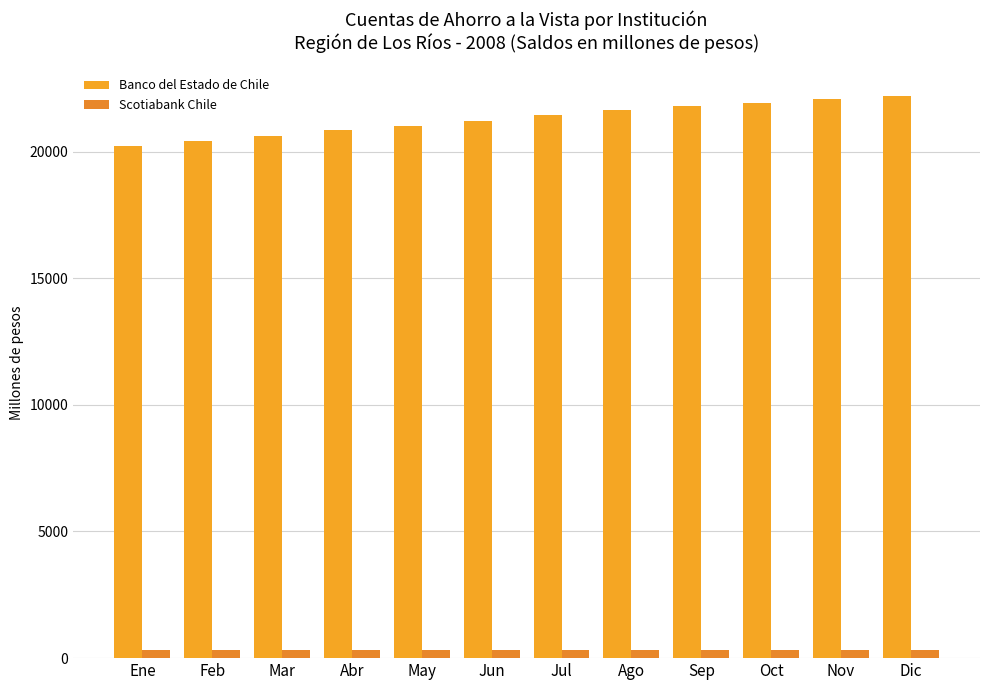

What is the maximum value for Banco del Estado de Chile?

22180